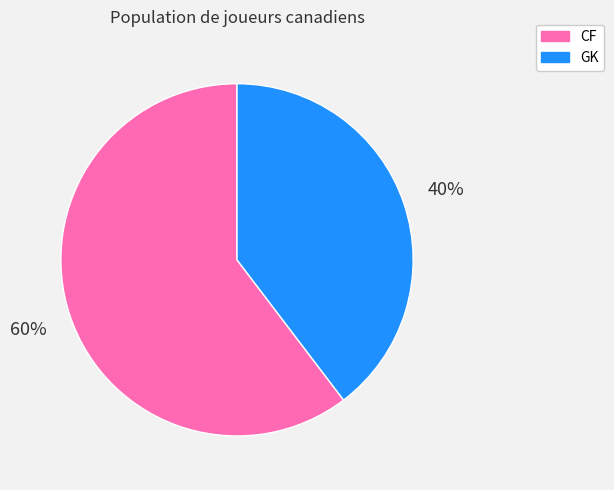

To the nearest percent, what is the combined percentage of CF and GK?

100%